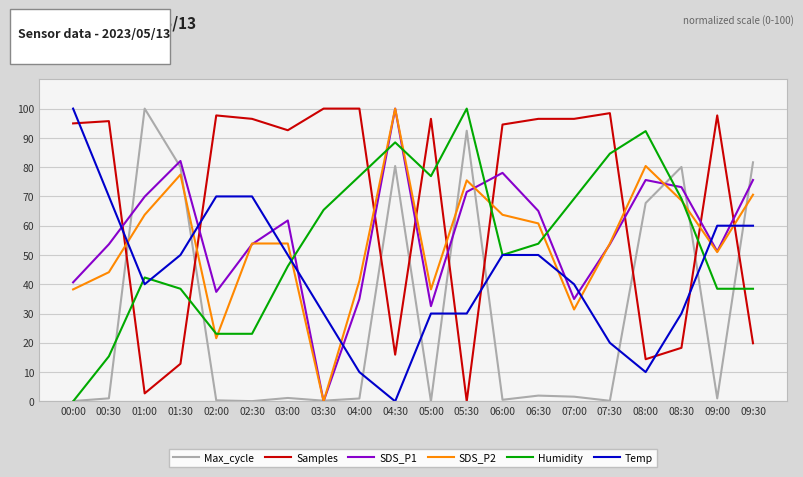

What position from the right is 05:30?

9